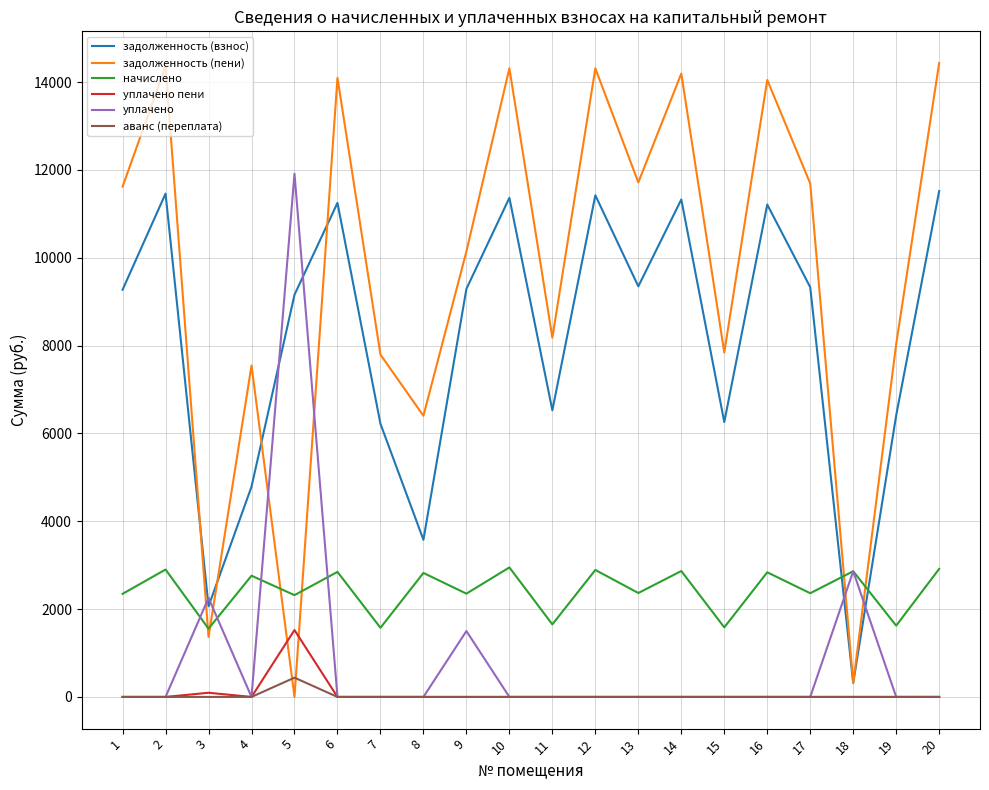

At which label does уплачено пени reach its peak?

5